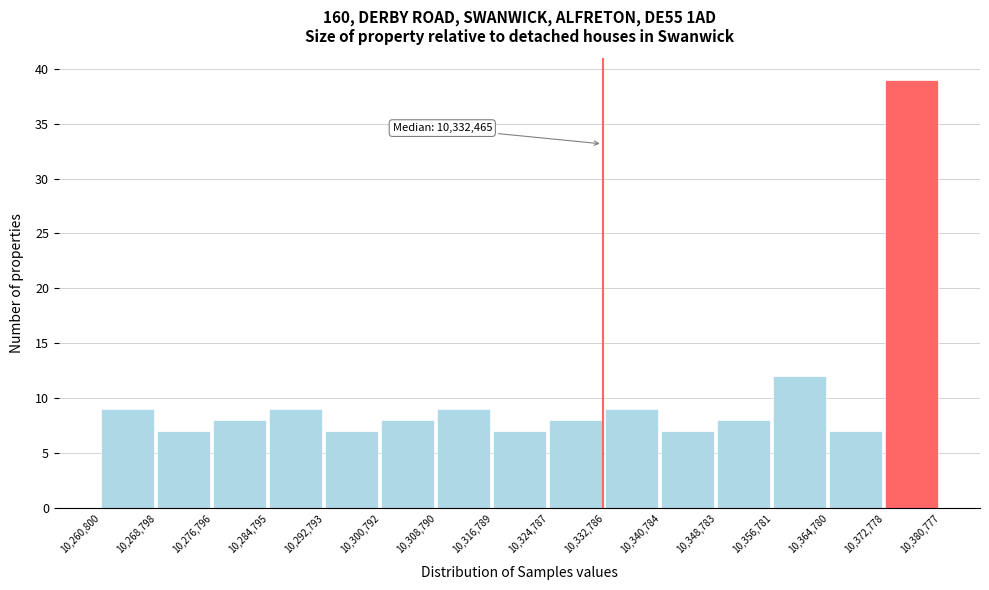

Which range on the x-axis has the tallest bar?

10,372,778 to 10,380,777